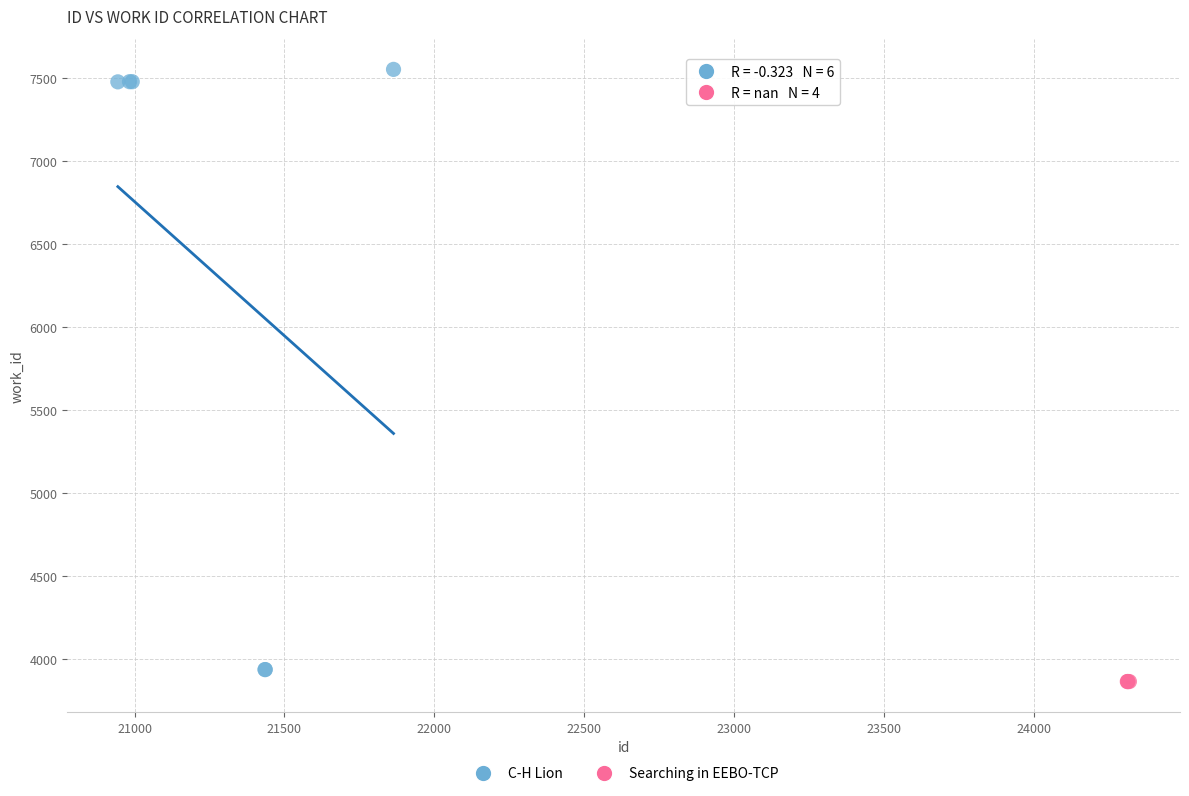

Which series reaches the maximum Y coordinate?

C-H Lion